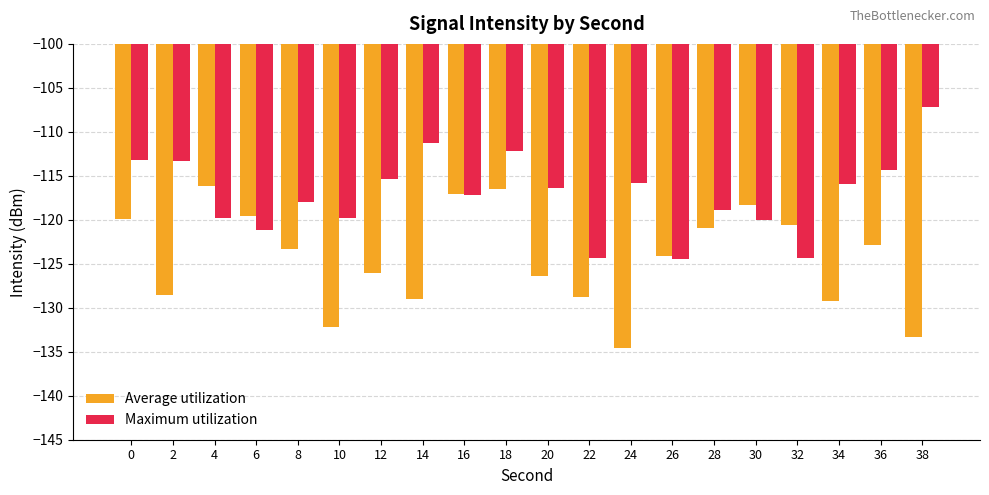

What is the difference between the Average utilization values at 16 and 8?

6.3